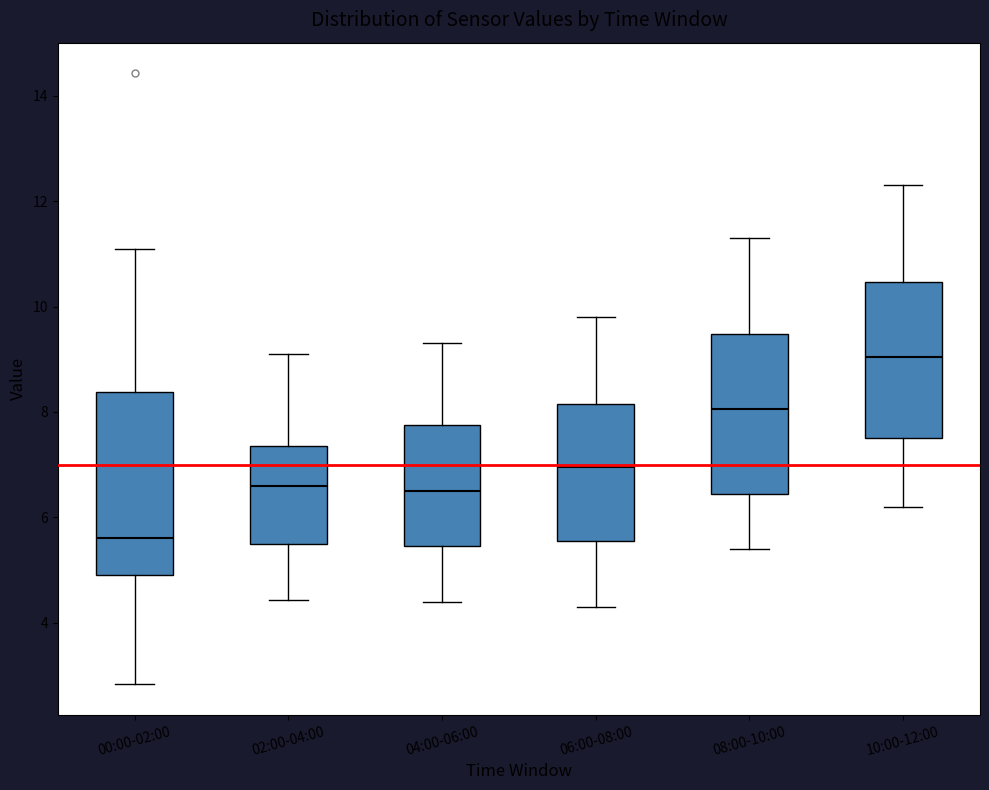

Reading left to right, read every box against the y-axis: the position of its median line, the range the box covers, and the ends of its whiskers. The values are not printed on the chart, so give them approximately, as read against the axis.

00:00-02:00: median 5.6, box 5.0 to 8.4, whiskers 2.8 to 11.2
02:00-04:00: median 6.6, box 5.4 to 7.4, whiskers 4.4 to 9.2
04:00-06:00: median 6.6, box 5.4 to 7.8, whiskers 4.4 to 9.4
06:00-08:00: median 7.0, box 5.6 to 8.2, whiskers 4.4 to 9.8
08:00-10:00: median 8.0, box 6.4 to 9.4, whiskers 5.4 to 11.4
10:00-12:00: median 9.0, box 7.6 to 10.4, whiskers 6.2 to 12.4